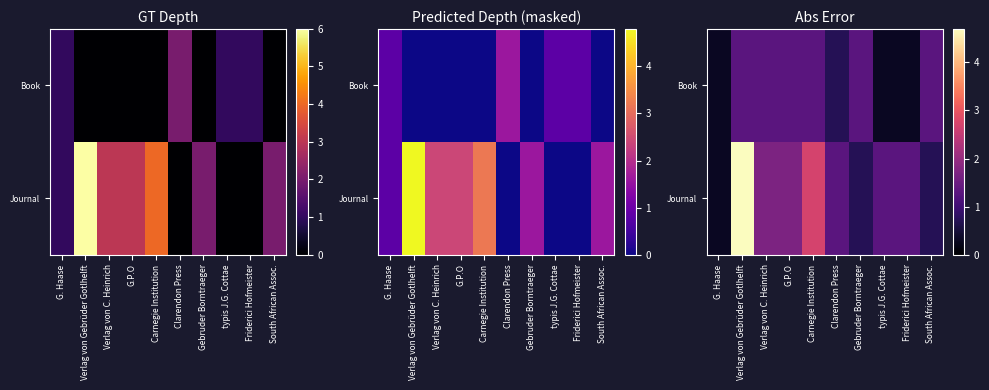

Rank the series by their maximum value, from lowest to highest.

Book, Journal